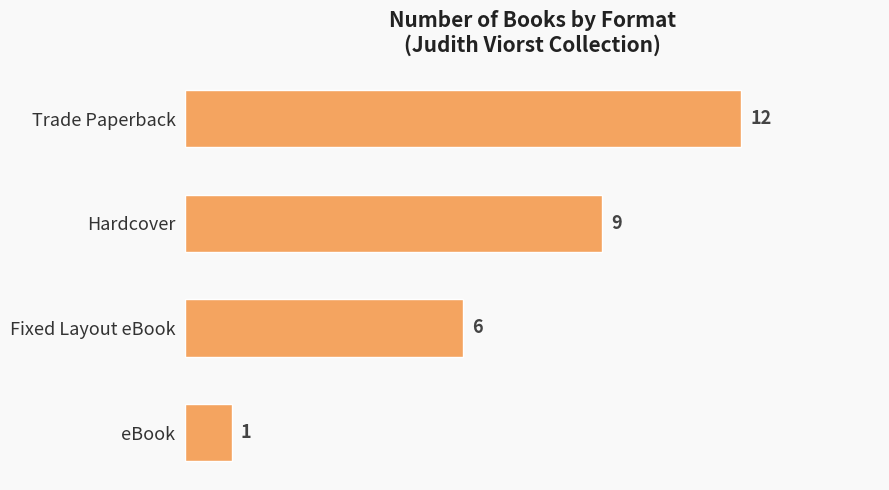

Which has a higher value, Trade Paperback or Hardcover?

Trade Paperback